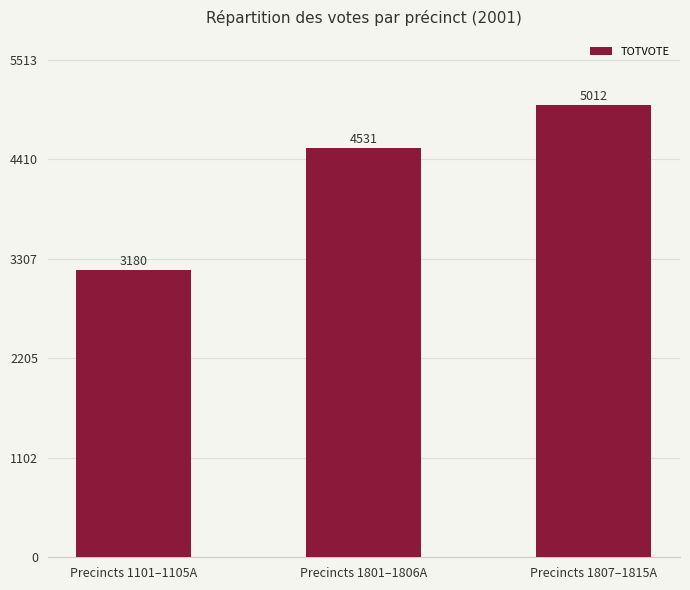

What is the value of the 3rd bar from the left?

5012